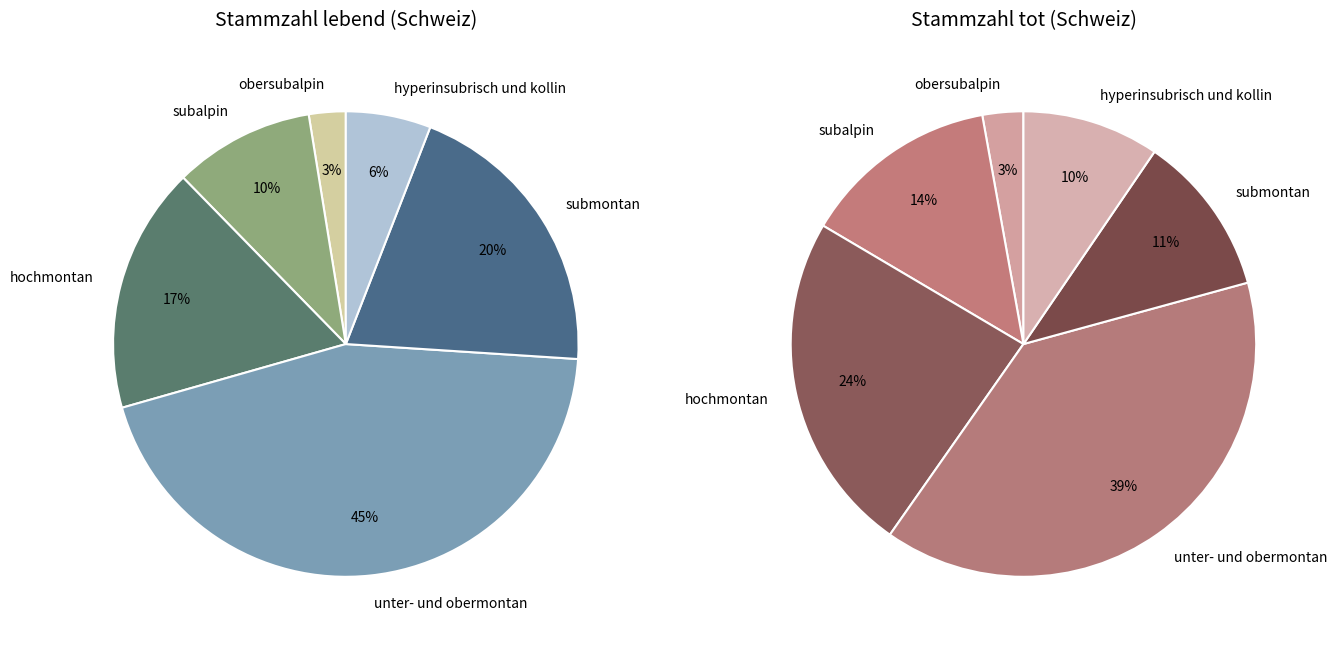

How many segments does this pie chart have?

6